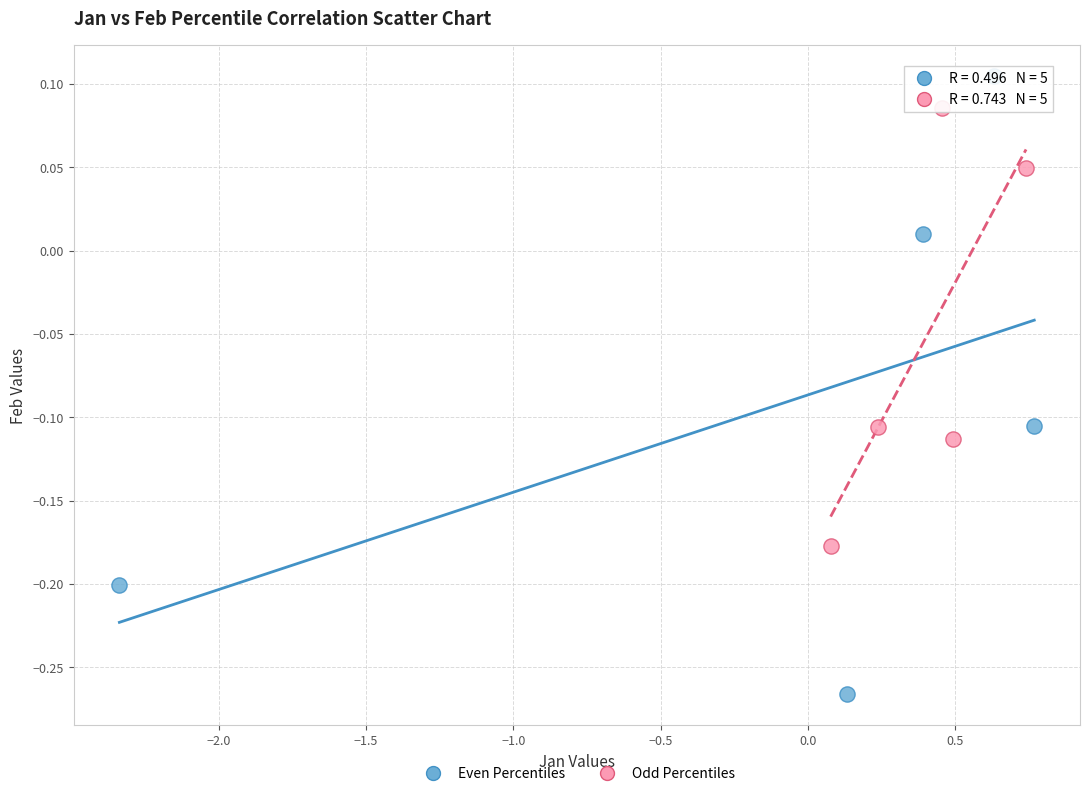

Which series contains the lowest Y value?

Even Percentiles